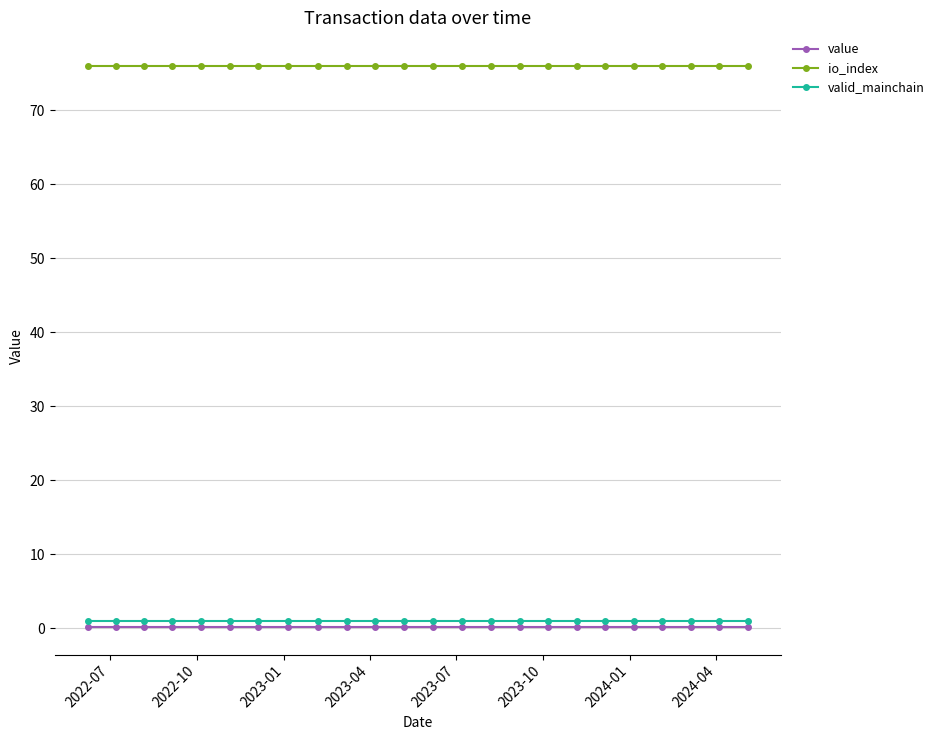

What is the greatest value displayed?

76.0